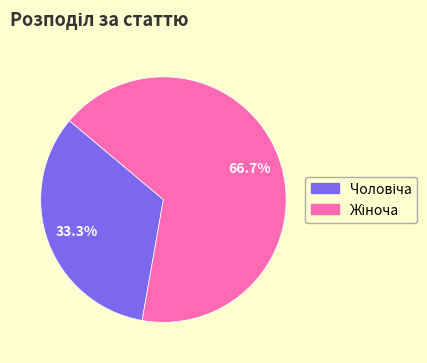

How many segments does this pie chart have?

2